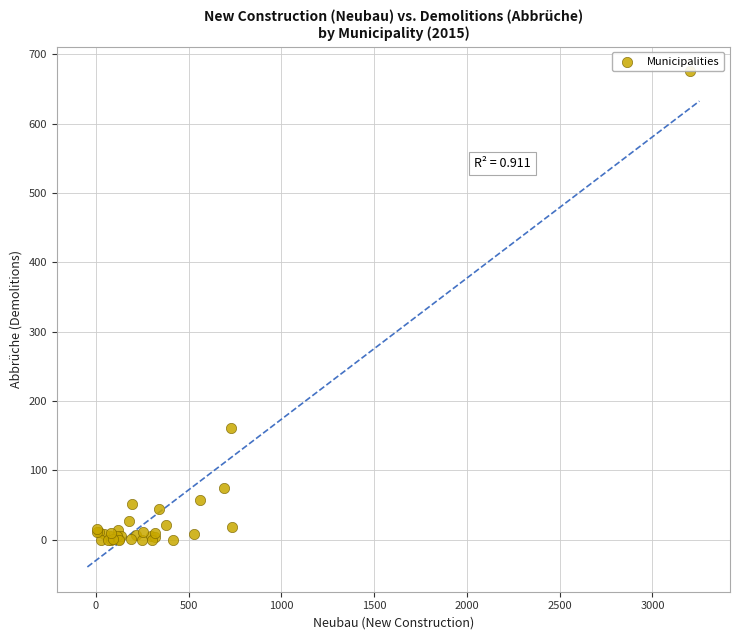

What Y value in the scatter plot is closest to 337?

161